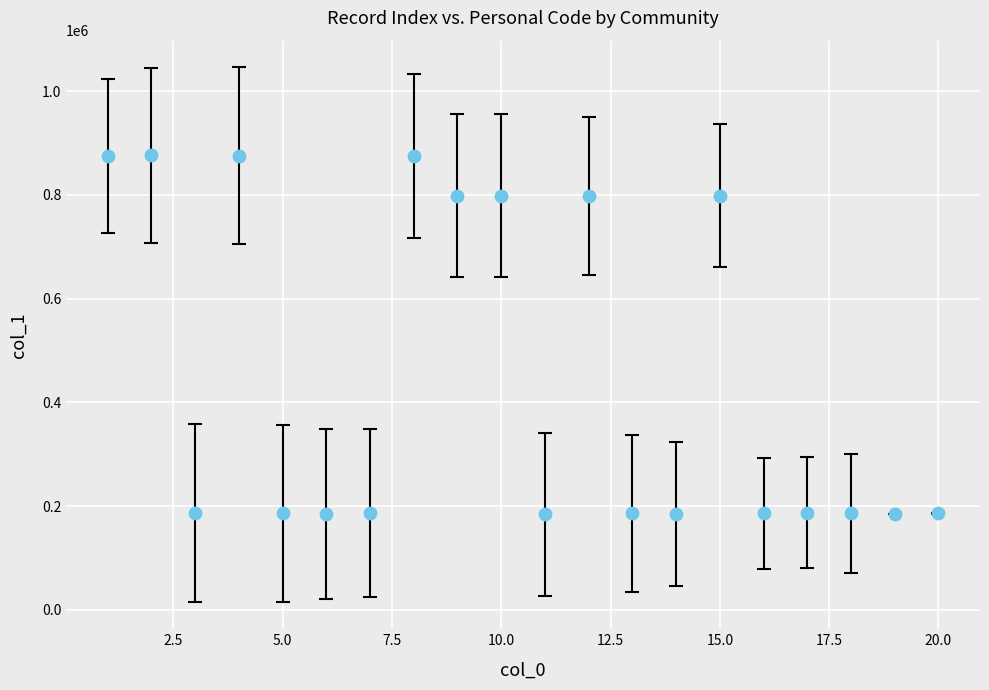

What is the range of X values (max minus min)?

19